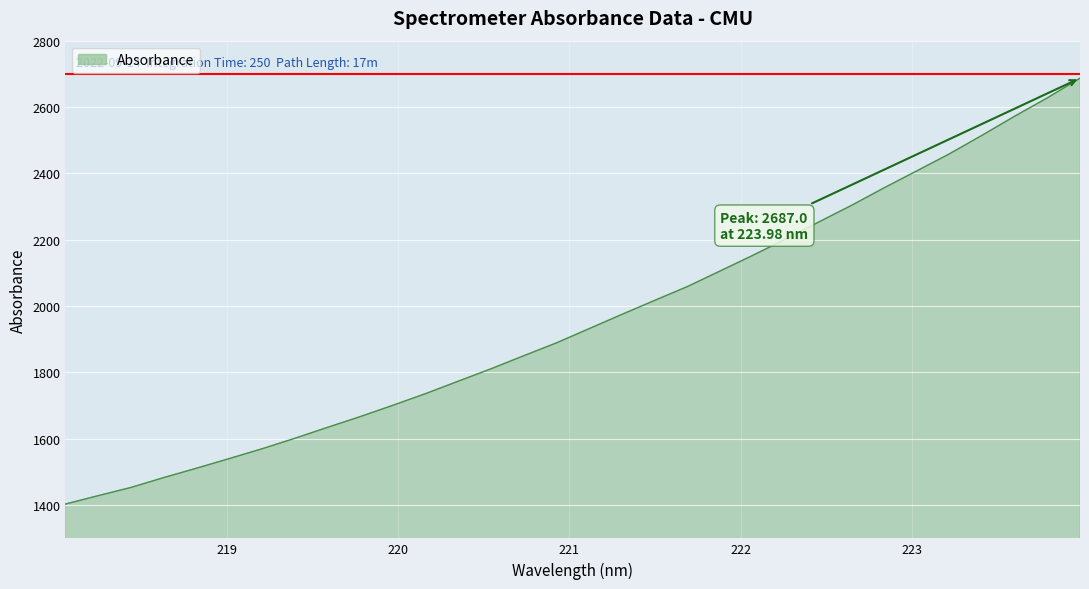

Does the chart display data point markers on the line(s)?

No